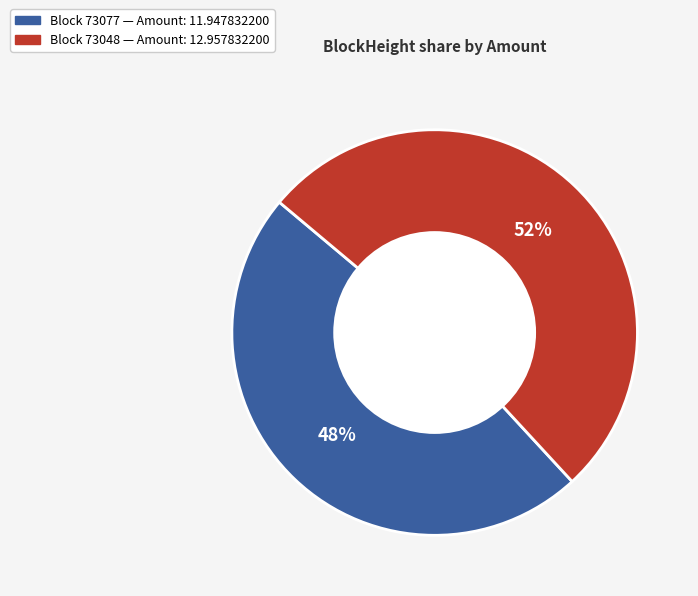

To the nearest percent, what is the difference between the largest and smallest slice percentages?

4%